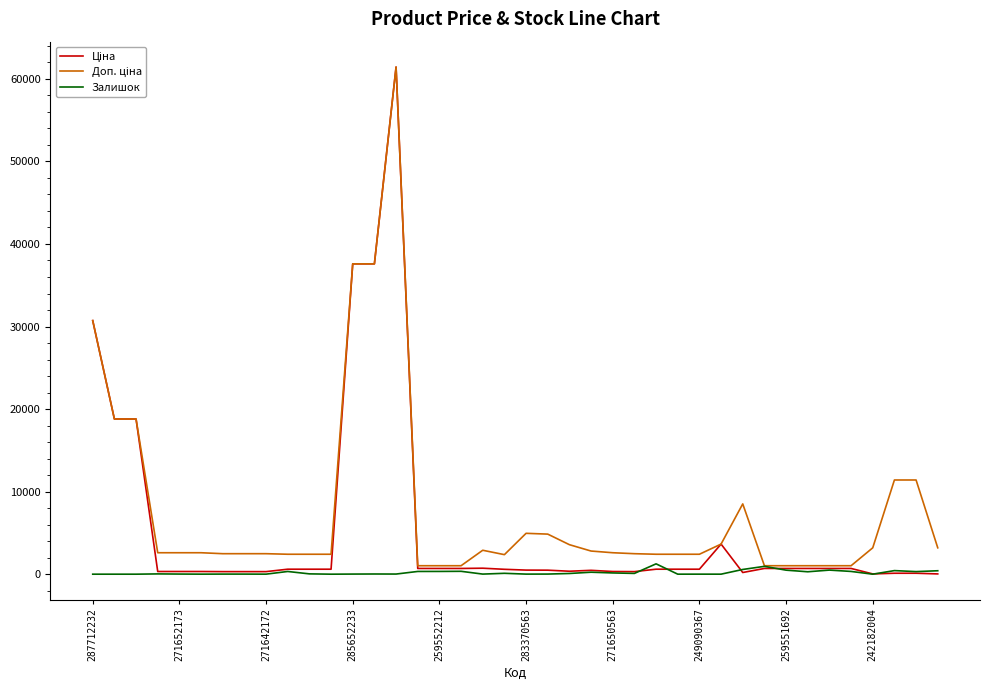

Does the chart have visible grid lines?

No